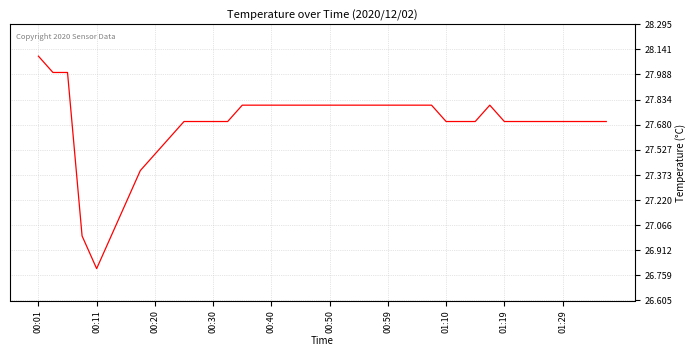

What is the difference between the maximum and minimum values?

1.3